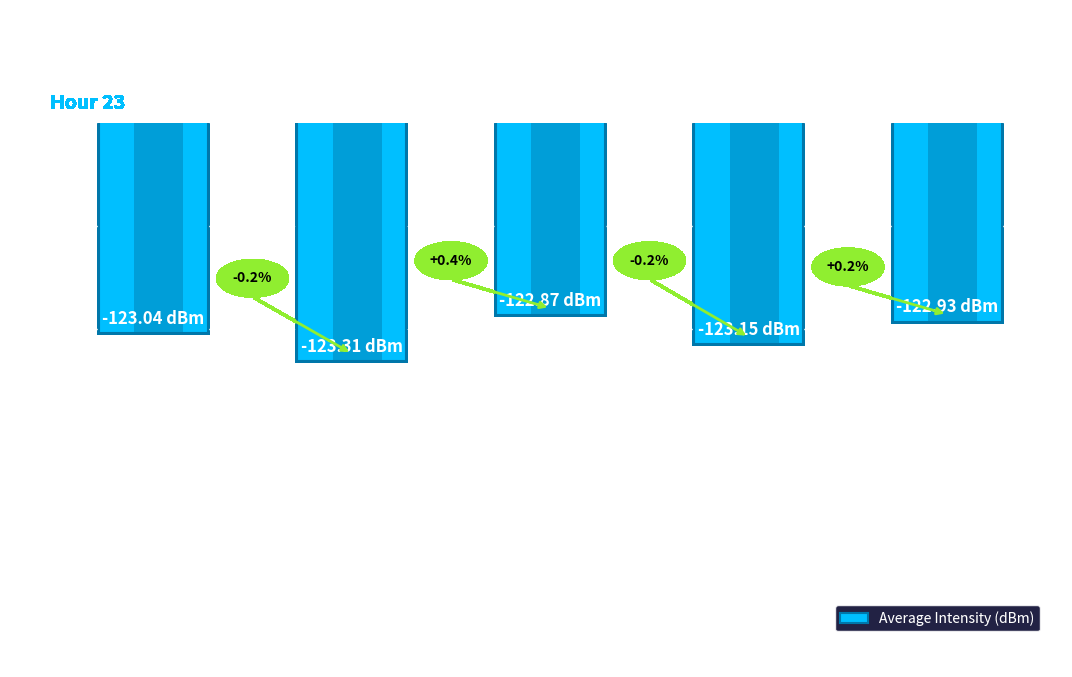

How many data points are above -123?

2